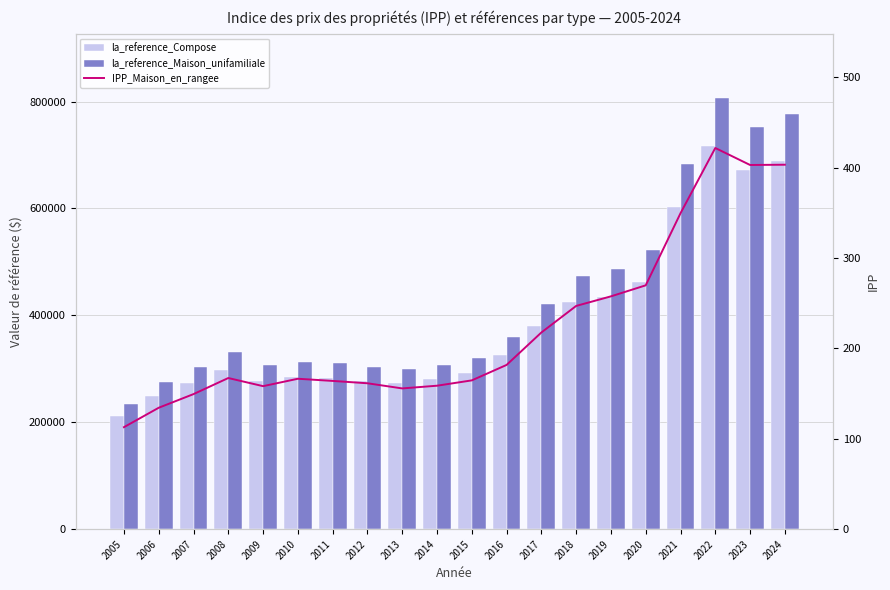

What is the difference between the highest and lowest values at 2017?

420282.3